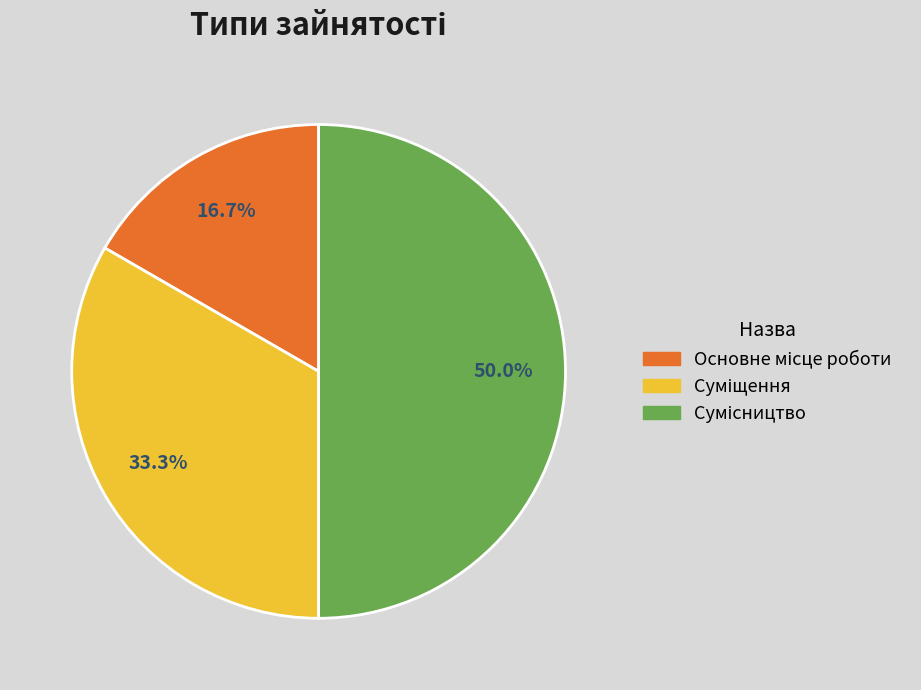

Which has a higher value, Сумісництво or Основне місце роботи?

Сумісництво